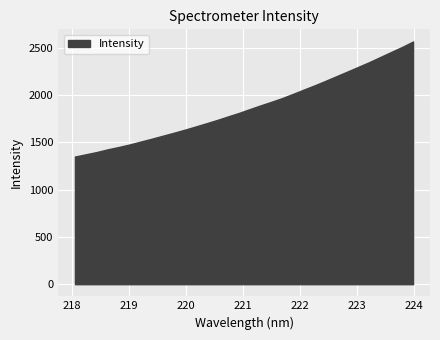

Which has a higher value, 221.4993 or 220.3533?

221.4993